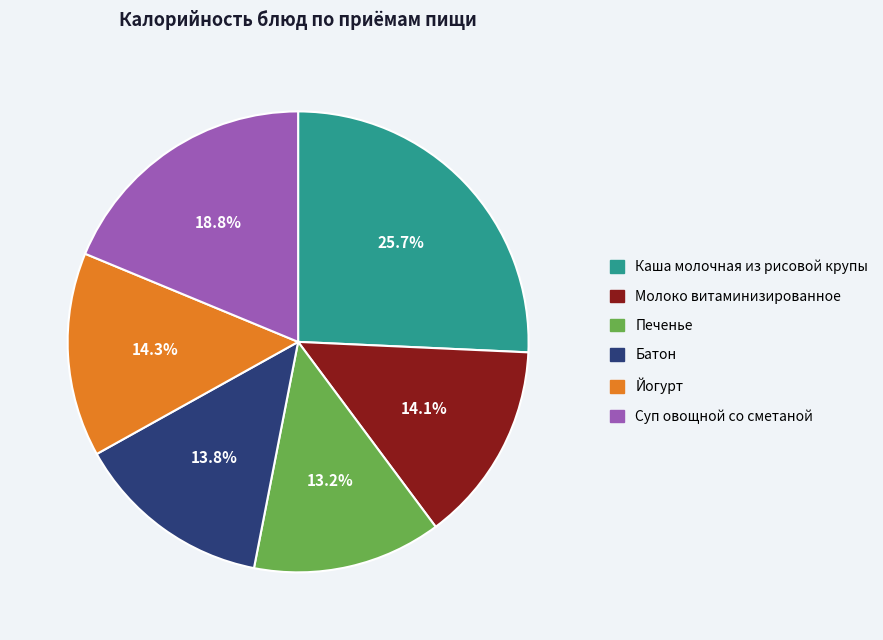

Which has a higher value, Каша молочная из рисовой крупы or Суп овощной со сметаной?

Каша молочная из рисовой крупы